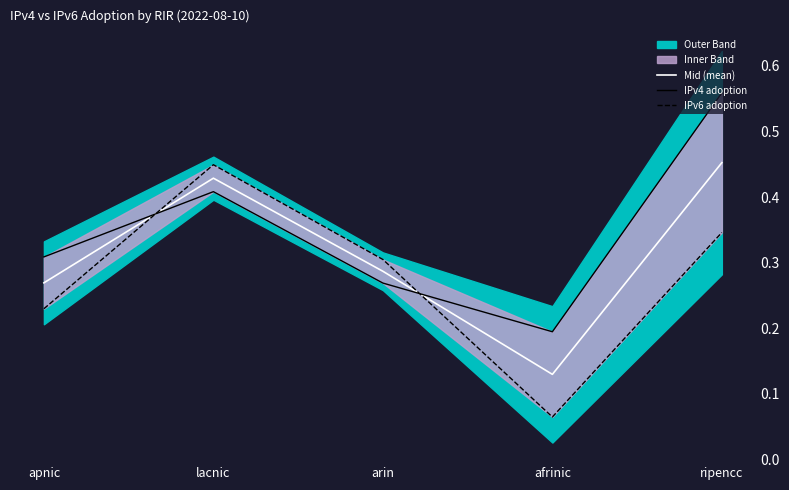

Rank the series by their maximum value, from lowest to highest.

IPv6 adoption, Mid (mean), IPv4 adoption